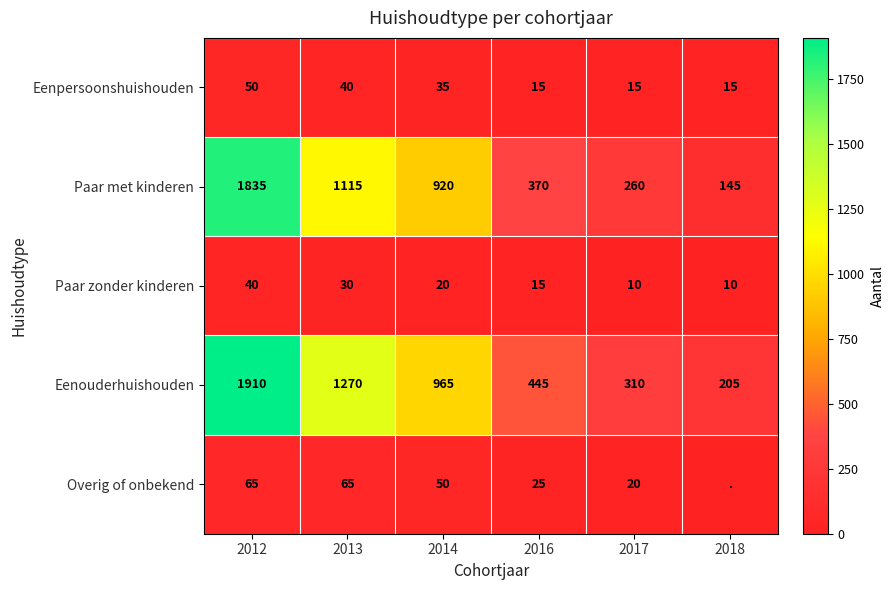

Is the value of Eenouderhuishouden at 2013 greater than the value of Paar met kinderen at 2014?

Yes